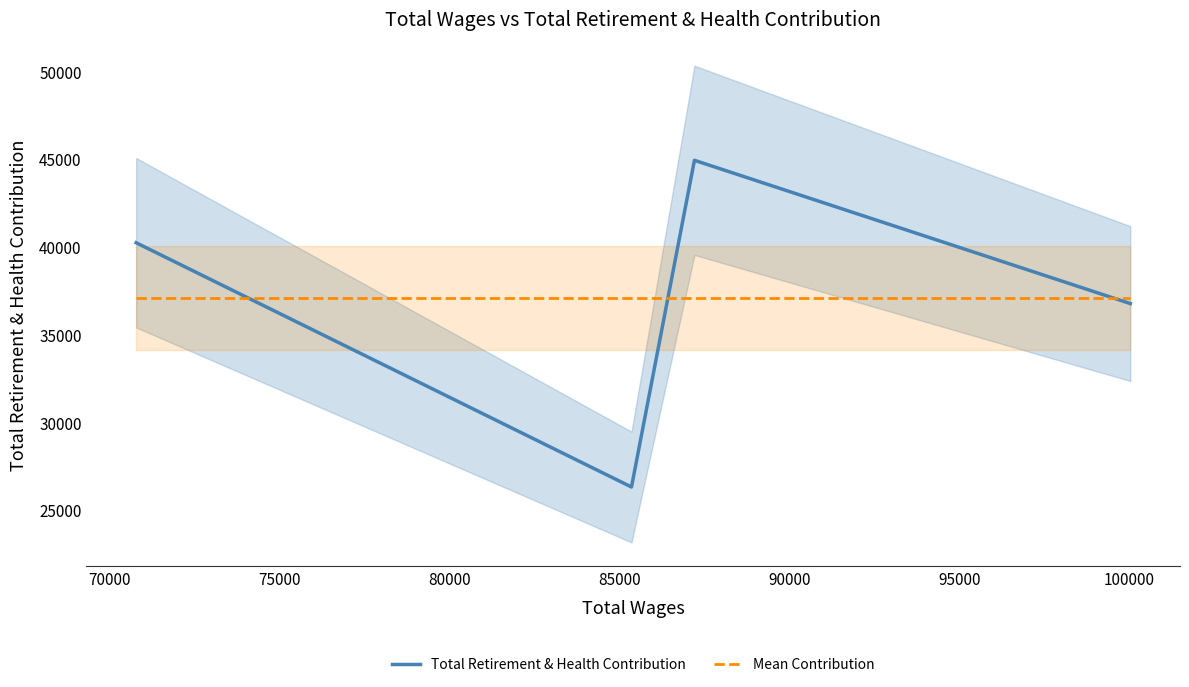

True or false: Total Retirement & Health Contribution has a value of 6045.3 at 70000.

False